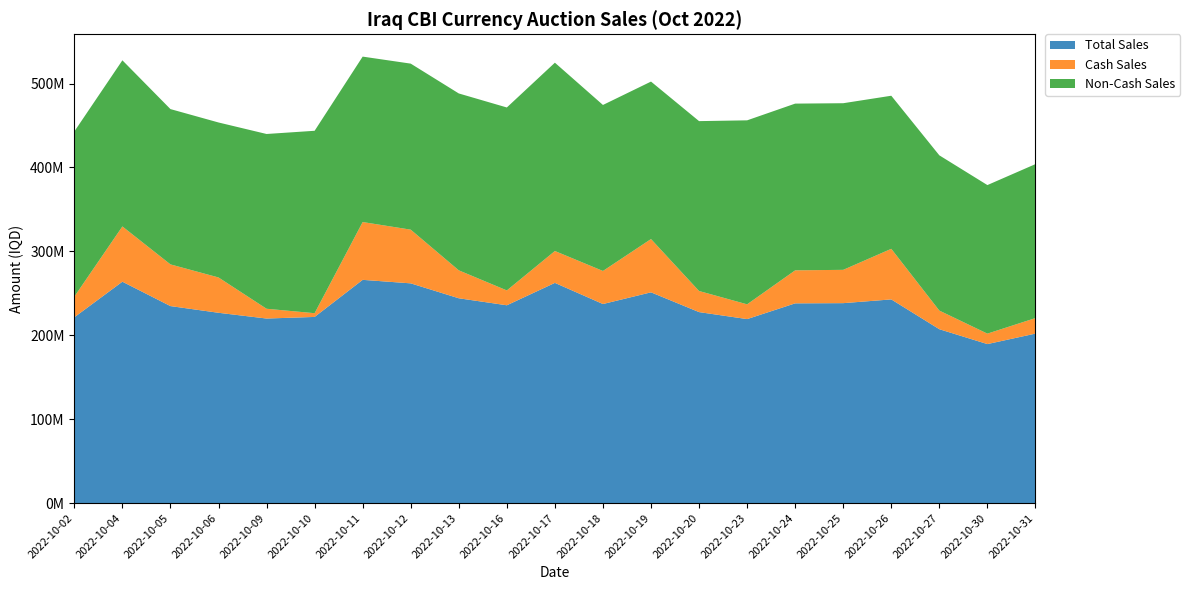

Reading right to left, transcribe all the data shown in this chart.

Total Sales: 2022-10-31=201990300	2022-10-30=189499835	2022-10-27=207217322	2022-10-26=242736583	2022-10-25=238276498	2022-10-24=238040869	2022-10-23=219275120	2022-10-20=227608500	2022-10-19=251172503	2022-10-18=237238500	2022-10-17=262428587	2022-10-16=235740538	2022-10-13=244095211	2022-10-12=261867488	2022-10-11=266050662	2022-10-10=221852474	2022-10-09=219942100	2022-10-06=226800000	2022-10-05=234776000	2022-10-04=263847470	2022-10-02=221443250
Cash Sales: 2022-10-31=18500000	2022-10-30=12450000	2022-10-27=22200000	2022-10-26=60300000	2022-10-25=39700000	2022-10-24=39350000	2022-10-23=17600000	2022-10-20=25150000	2022-10-19=63500000	2022-10-18=39400000	2022-10-17=38000000	2022-10-16=17700000	2022-10-13=33300000	2022-10-12=64000000	2022-10-11=68900000	2022-10-10=4450000	2022-10-09=11650000	2022-10-06=42100000	2022-10-05=49700000	2022-10-04=65850000	2022-10-02=24600000
Non-Cash Sales: 2022-10-31=183490300	2022-10-30=177049835	2022-10-27=185017322	2022-10-26=182436583	2022-10-25=198576498	2022-10-24=198690869	2022-10-23=219275120	2022-10-20=202458500	2022-10-19=187672503	2022-10-18=197838500	2022-10-17=224428587	2022-10-16=218040538	2022-10-13=210795211	2022-10-12=197867488	2022-10-11=197150662	2022-10-10=217402474	2022-10-09=208292100	2022-10-06=184700000	2022-10-05=185076000	2022-10-04=197997470	2022-10-02=196843250